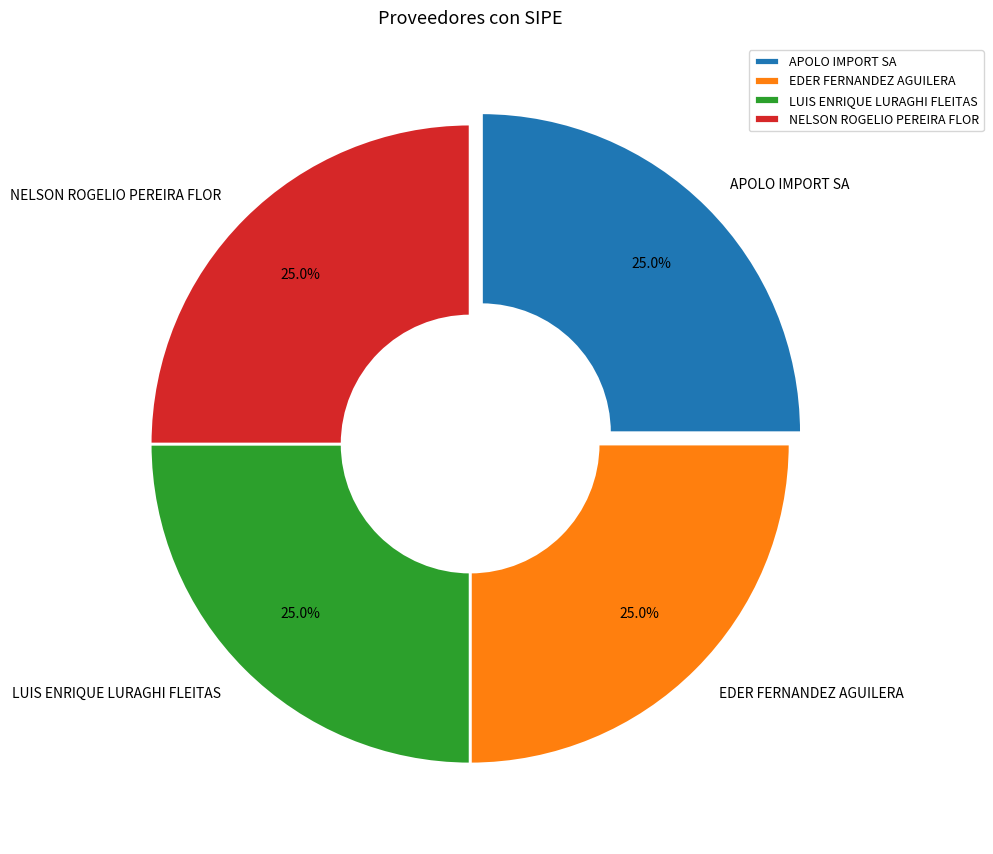

How many slices are in this pie chart?

4